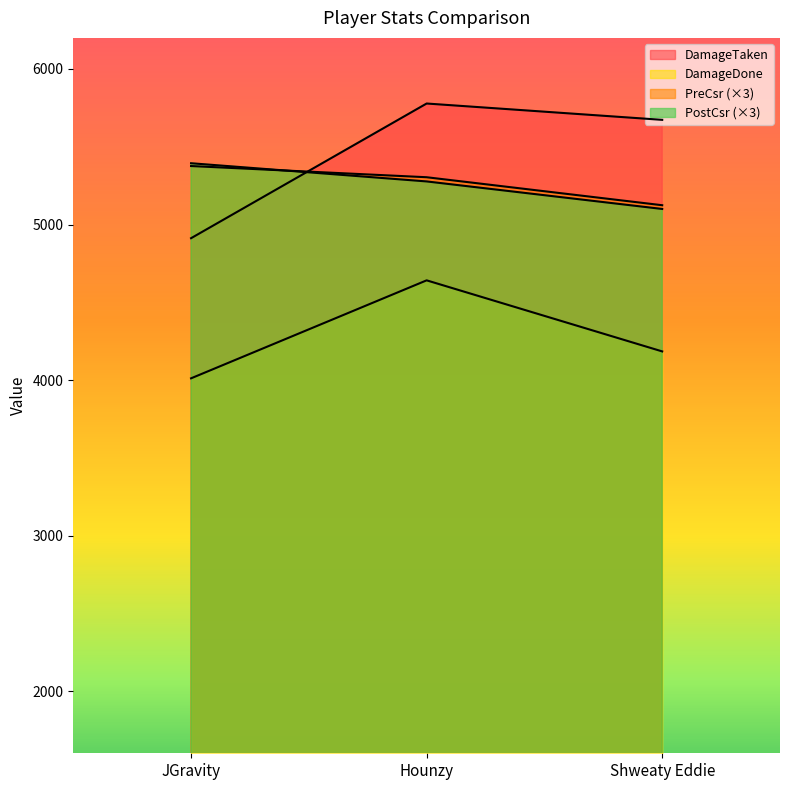

Where does the DamageDone series first go above 4184?

Hounzy